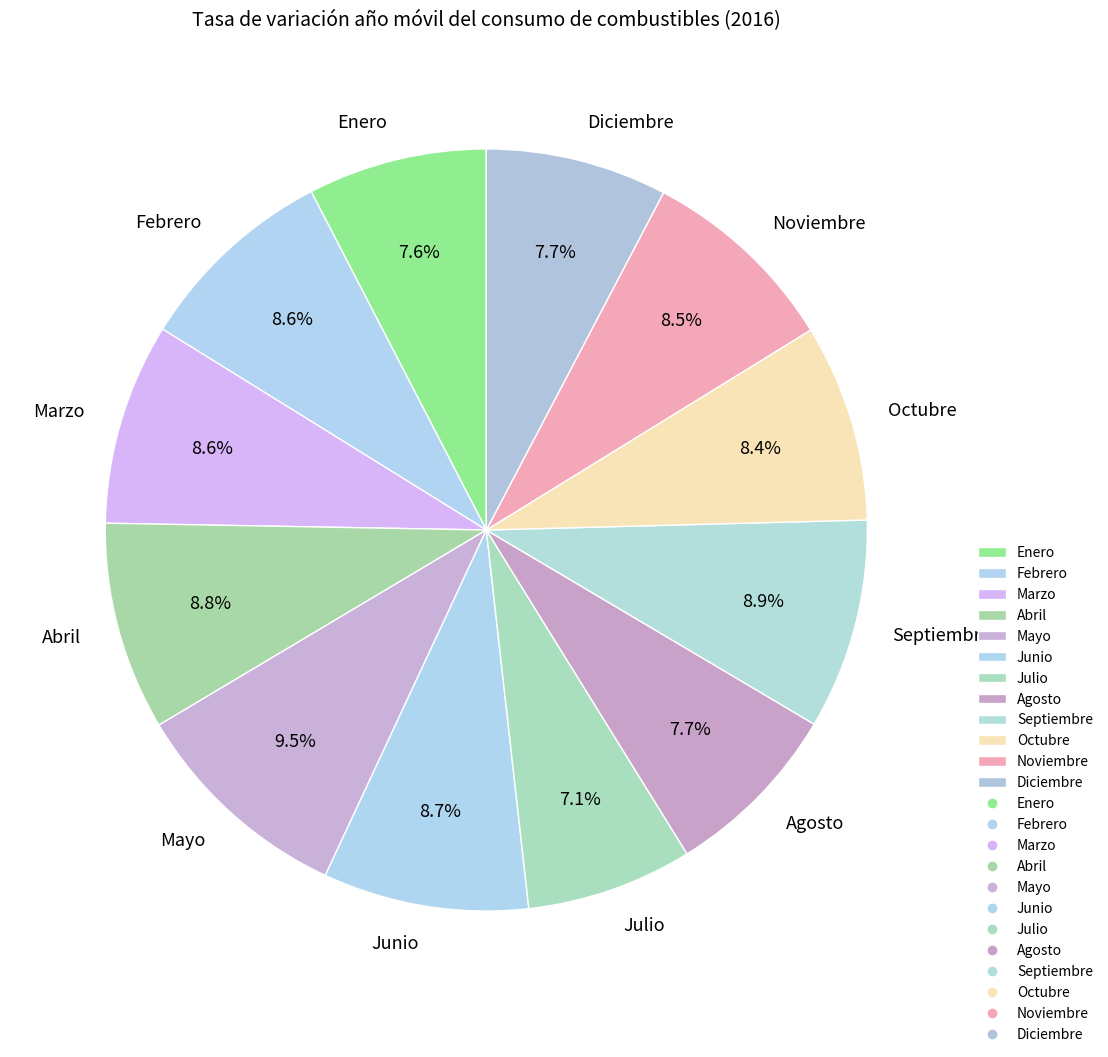

To the nearest percent, what is the difference between the Mayo and Junio slice percentages?

1%